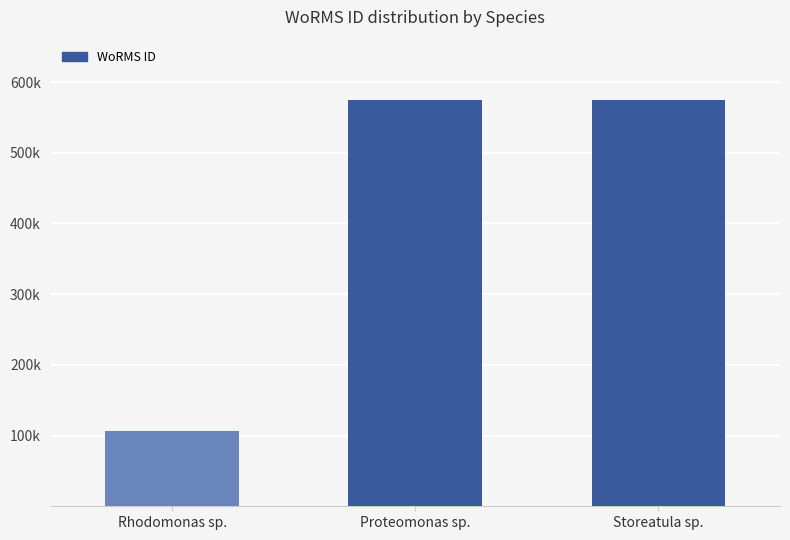

What is the change in value from Rhodomonas sp. to Proteomonas sp.?

+467666